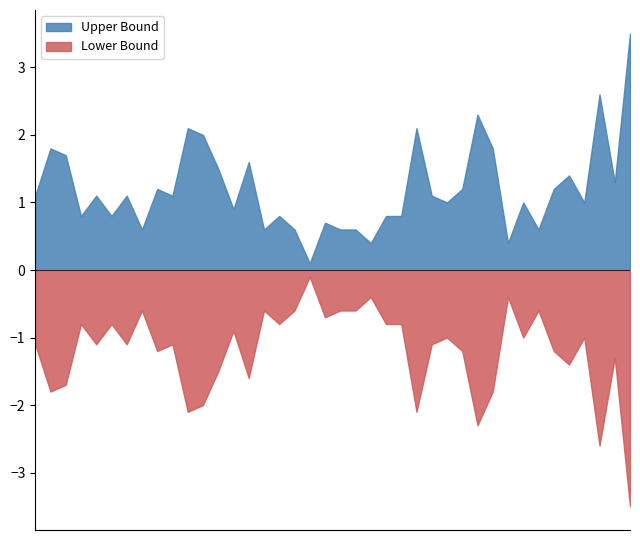

List the series in order of their overall mean, highest first.

Upper Bound, Lower Bound